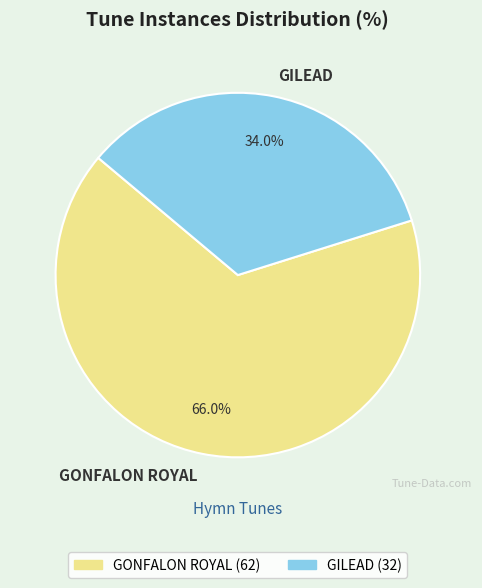

Rank the categories by value from lowest to highest.

GILEAD, GONFALON ROYAL